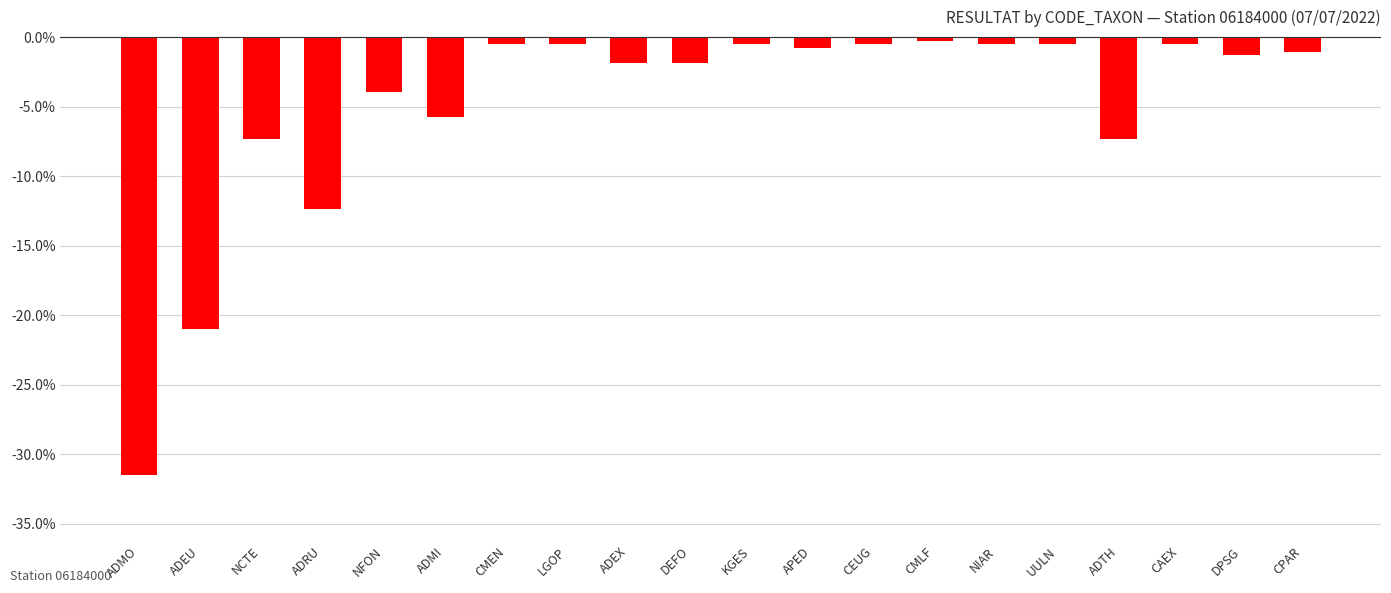

What is the label of the 14th bar from the right?

CMEN